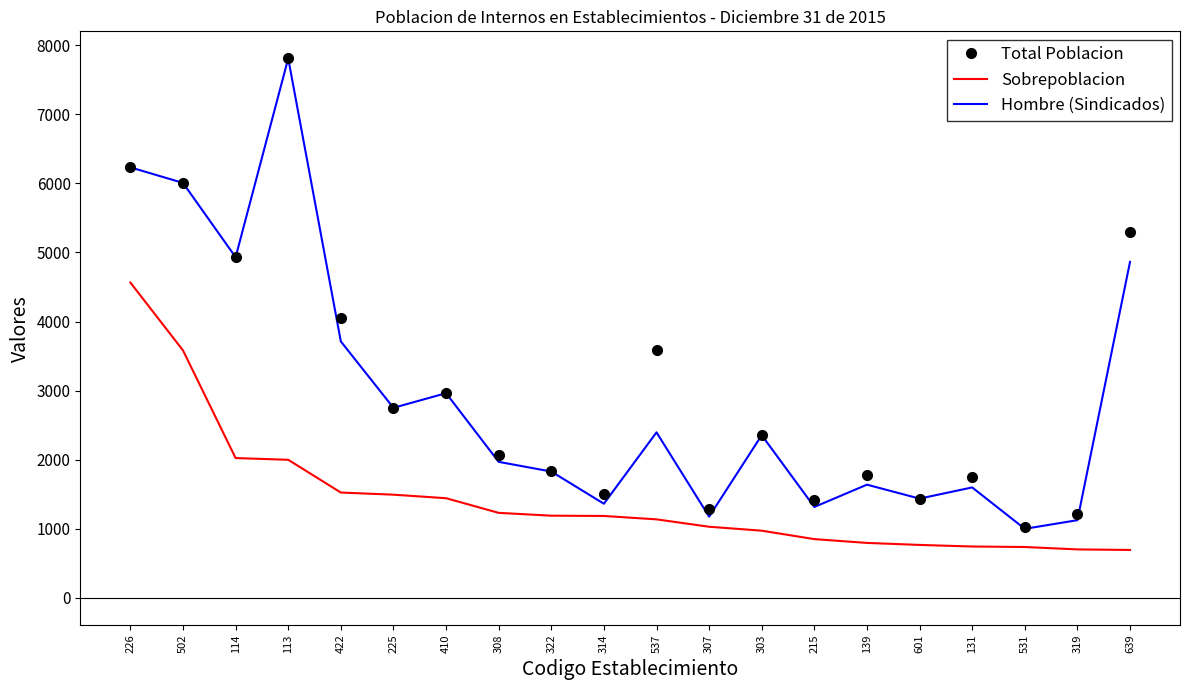

True or false: Total Poblacion has a value of 422 at 322.

False